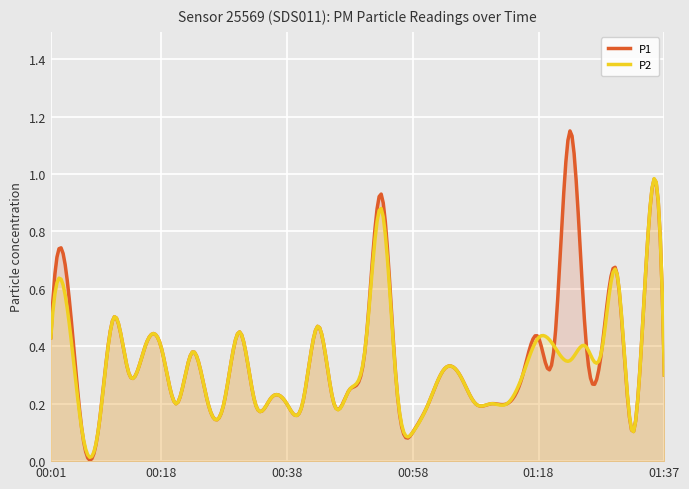

Does the chart display data point markers on the line(s)?

No